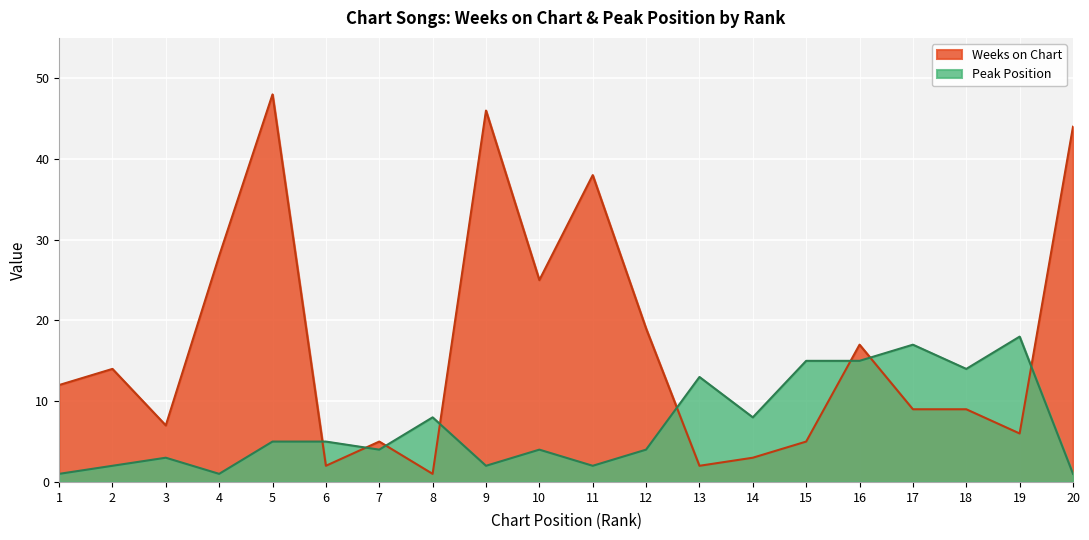

What is the difference between the second highest and minimum values in the Peak Position series?

16